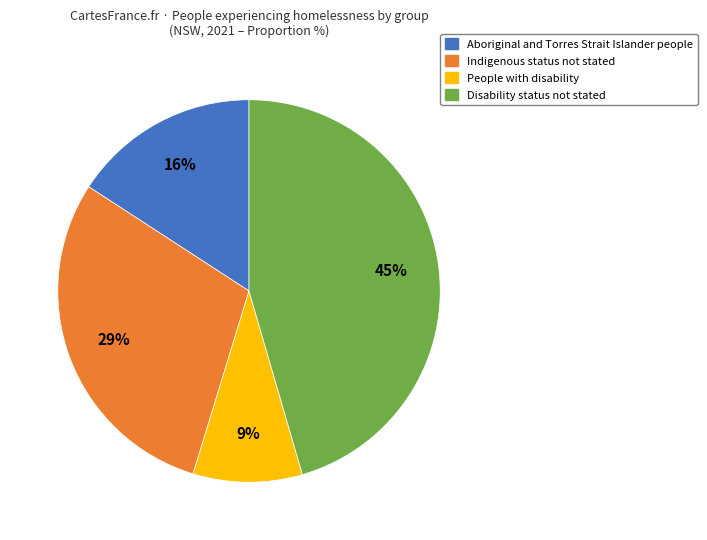

Which category has the smallest portion of the pie?

People with disability